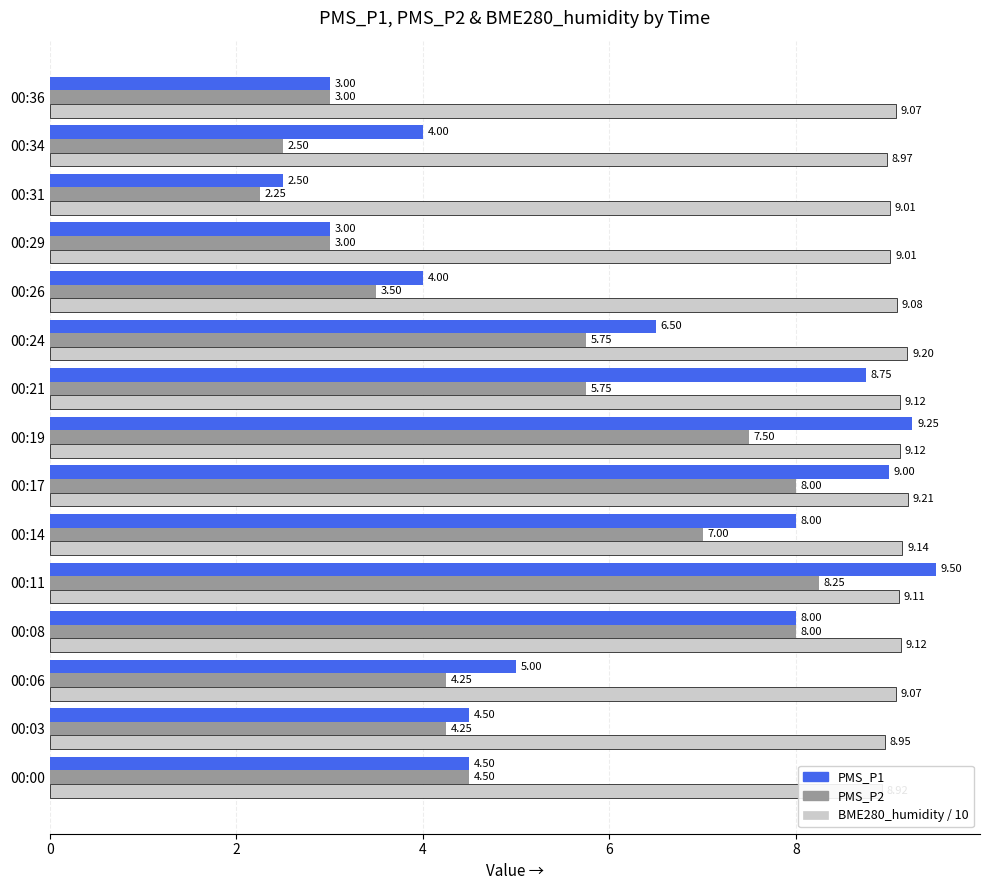

List the series in order of their overall mean, lowest first.

PMS_P2, PMS_P1, BME280_humidity / 10